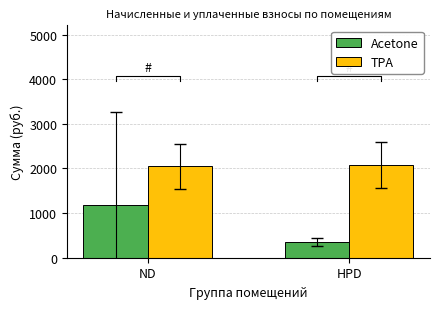

Is the value of TPA at ND greater than the value of Acetone at ND?

Yes